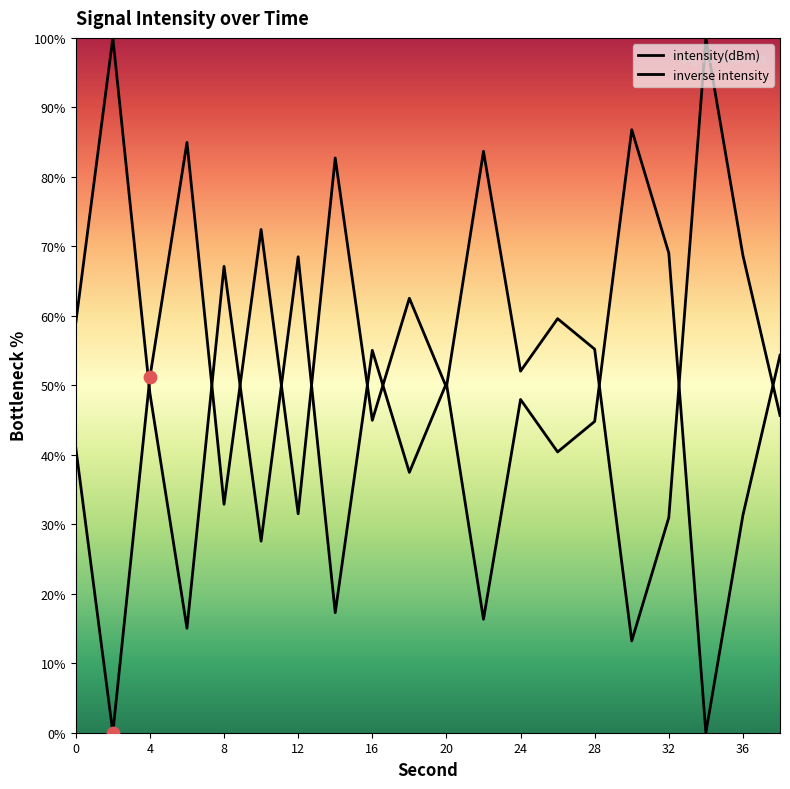

What are all the series names shown in the legend?

intensity(dBm), inverse intensity